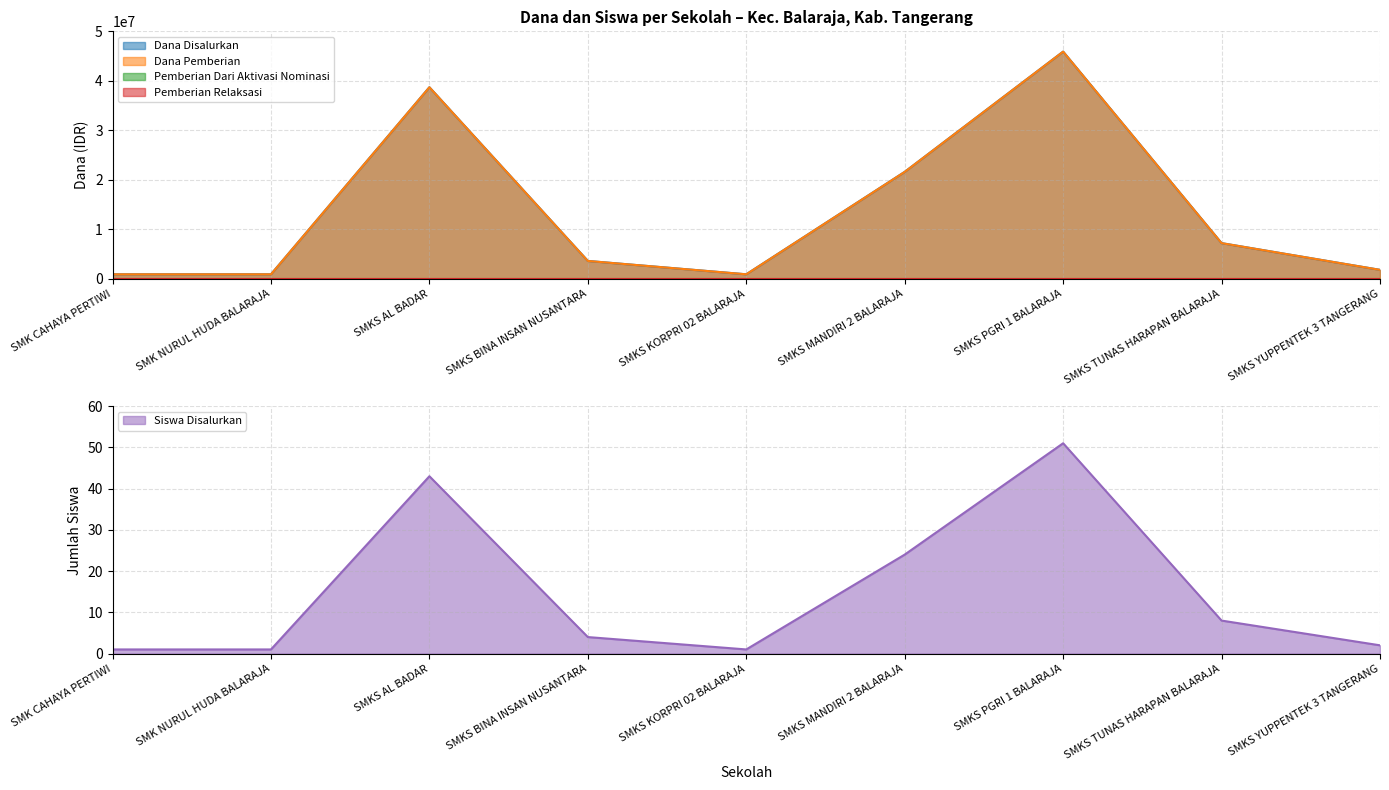

Which series has the widest spread of values?

Dana Disalurkan